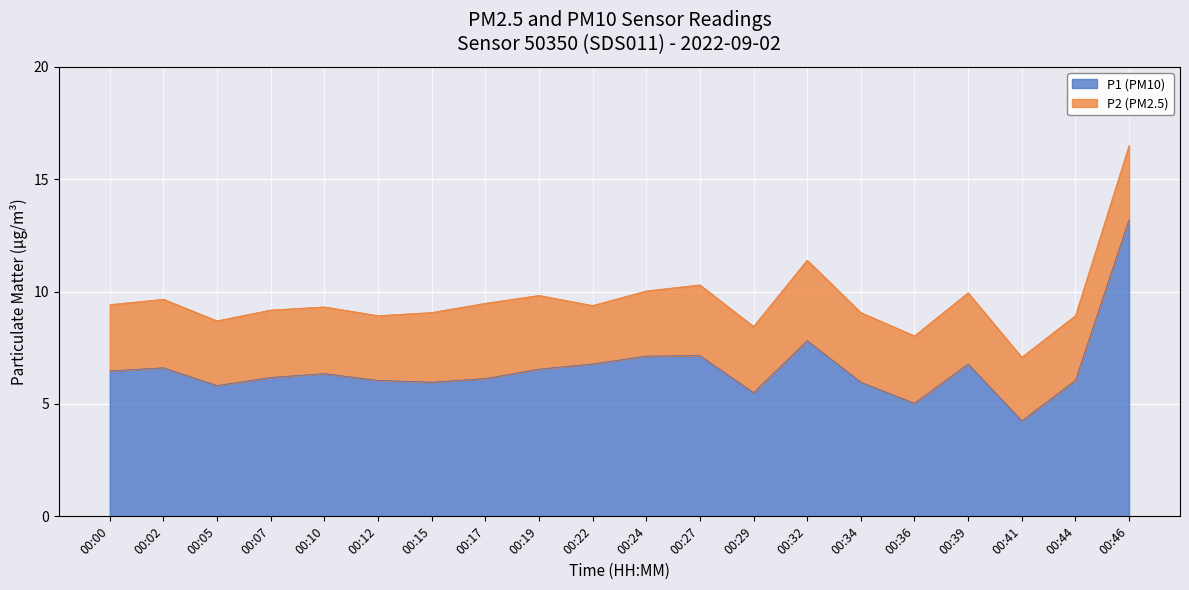

Rank the categories by value from highest to lowest.

00:46, 00:32, 00:27, 00:24, 00:22, 00:39, 00:02, 00:19, 00:00, 00:10, 00:07, 00:17, 00:12, 00:44, 00:15, 00:34, 00:05, 00:29, 00:36, 00:41